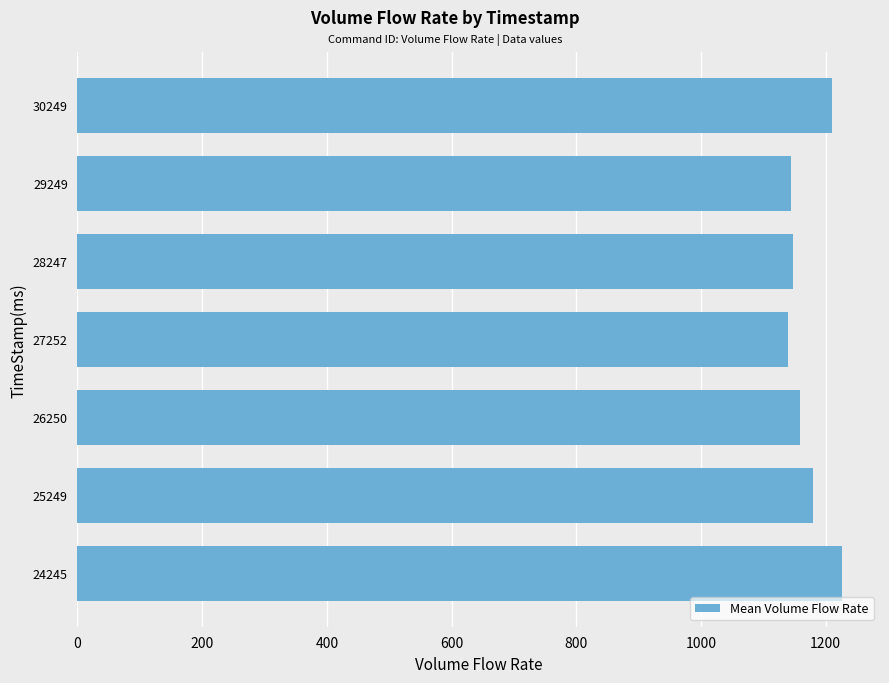

Between 29249 and 30249, which is larger?

30249